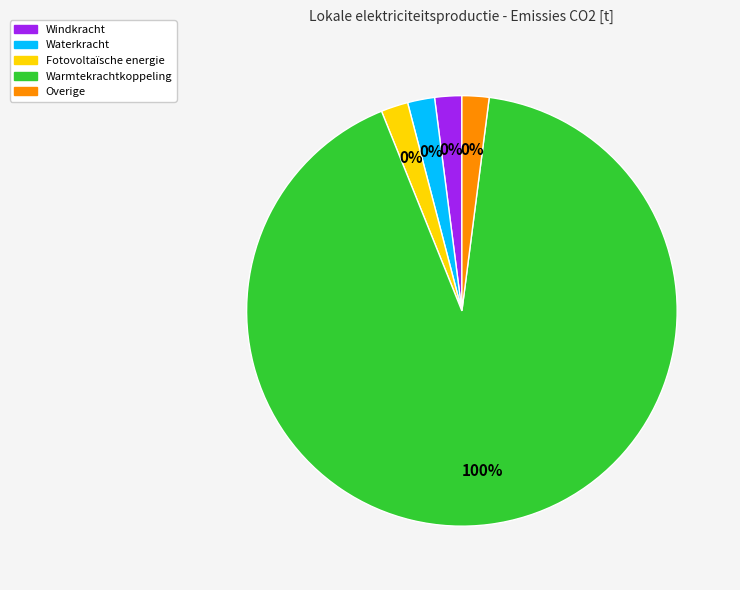

How much of the chart is everything except Waterkracht?

100.0%